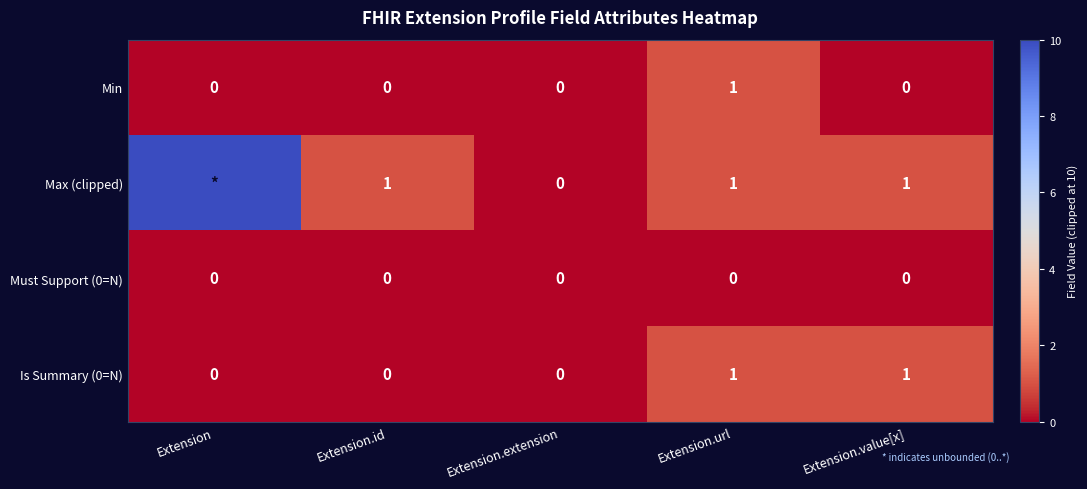

Between Extension and Extension.extension, which is larger?

Extension